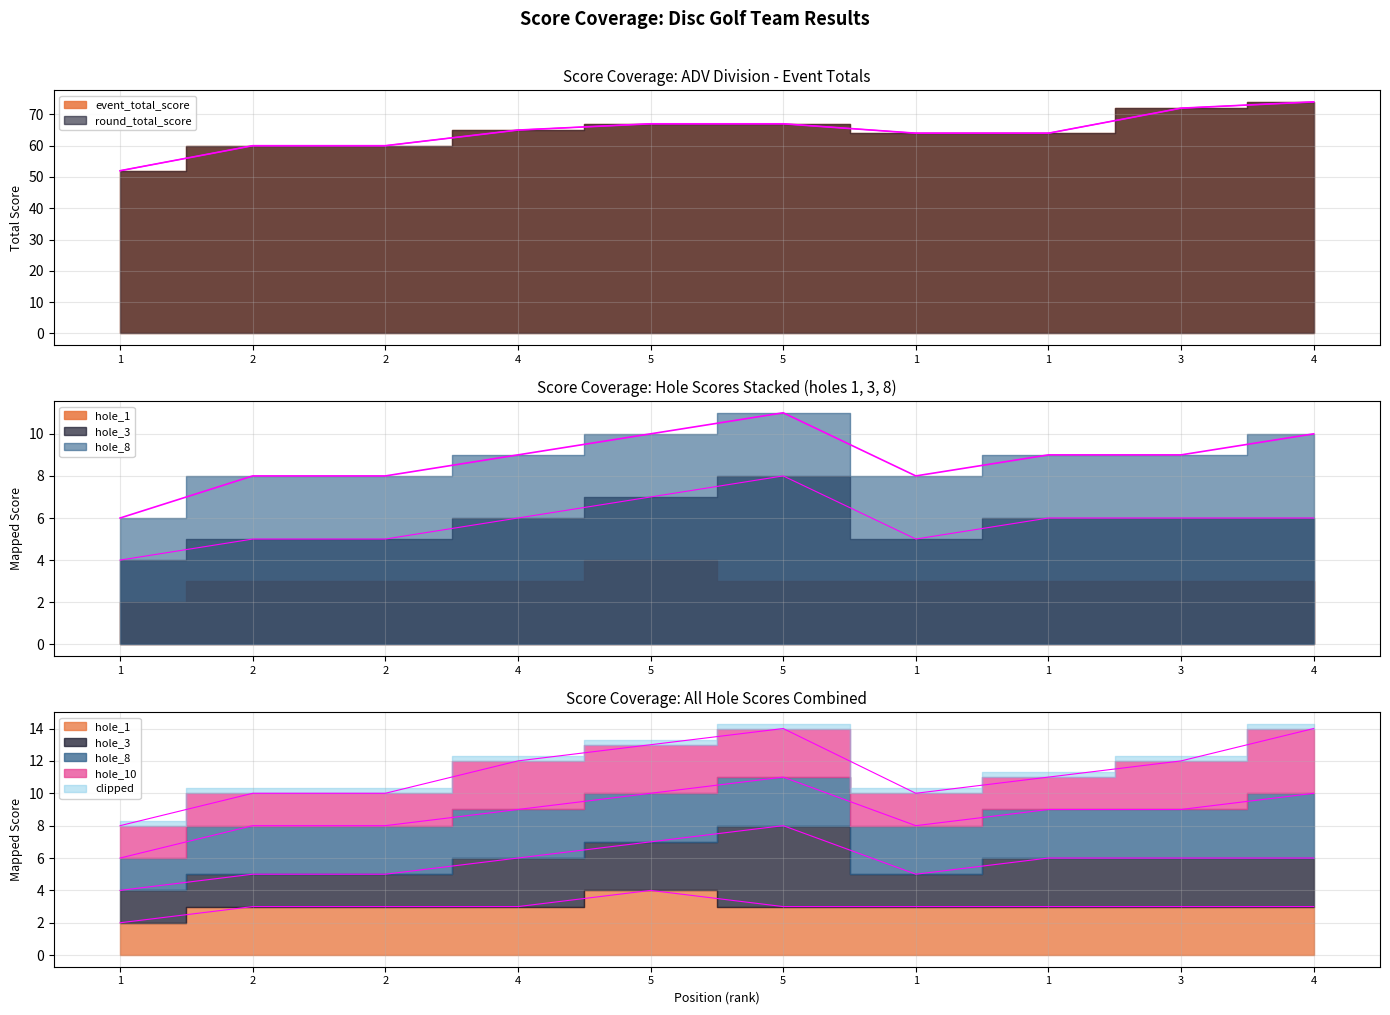

True or false: hole_1 and round_total_score intersect in this chart.

False